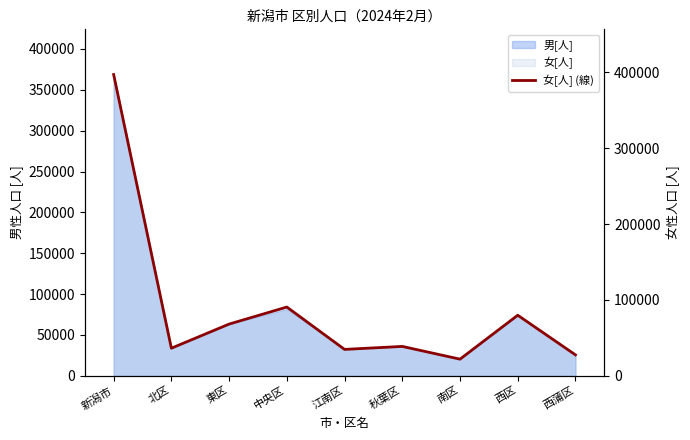

What is the sum of the values at 北区 and 東区?

104357